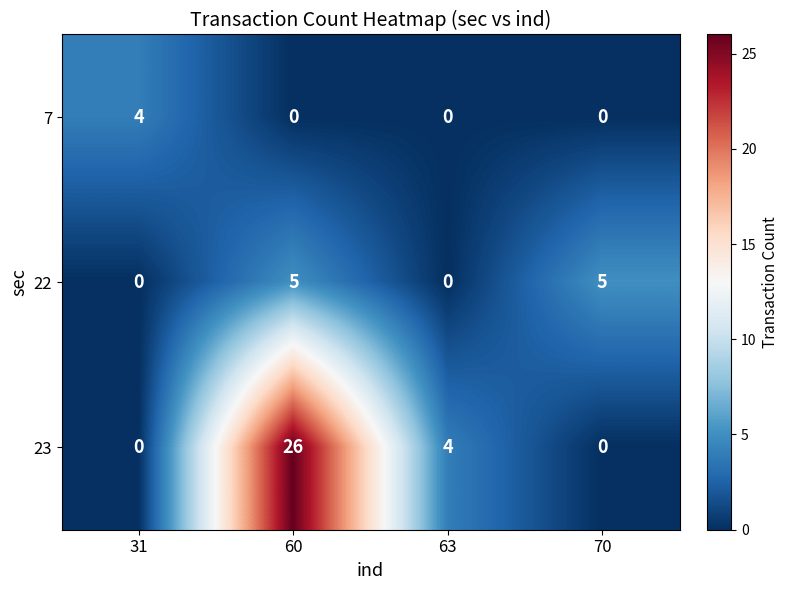

What is the sum of all 23 values?

30